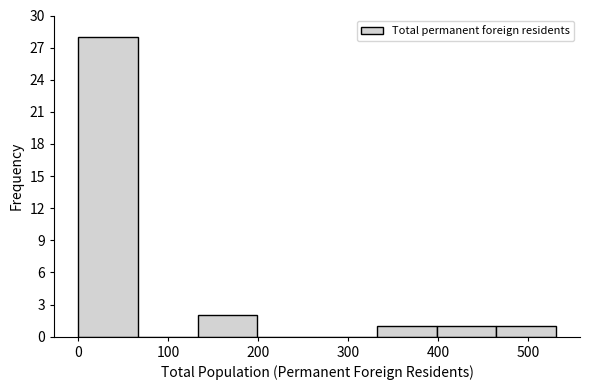

Which range on the x-axis has the tallest bar?

0 to 70